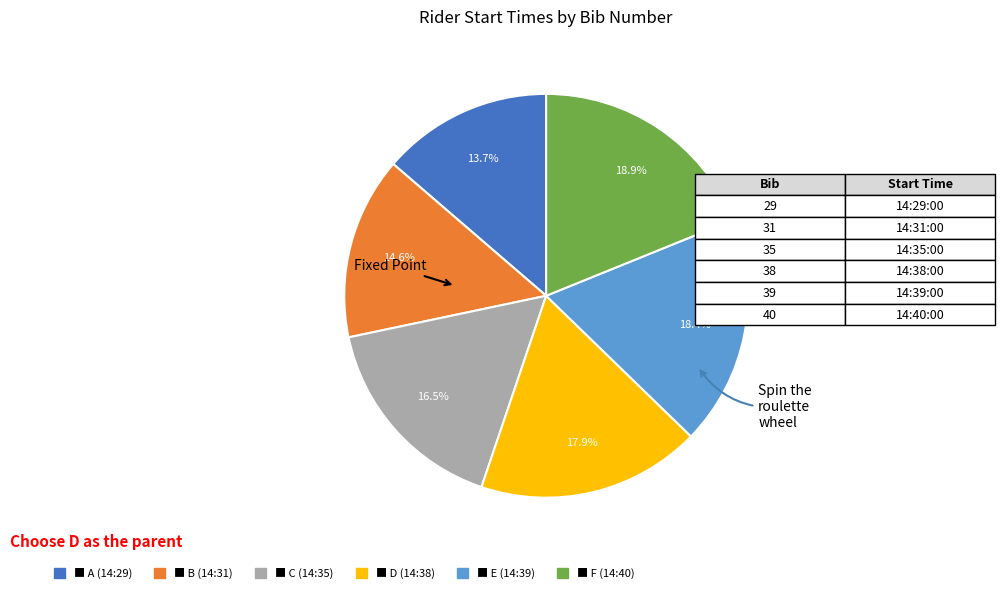

How many segments does this pie chart have?

6